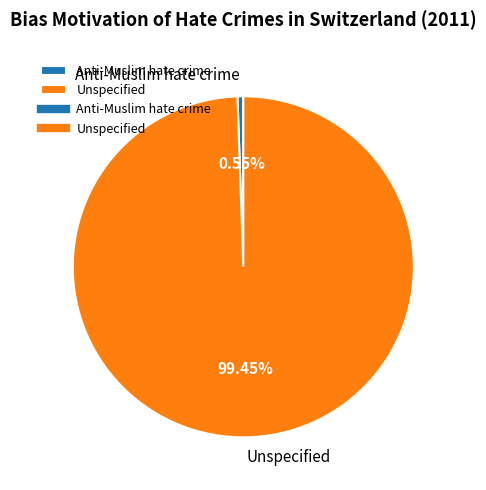

What percentage do Unspecified and Anti-Muslim hate crime together represent?

100.0%